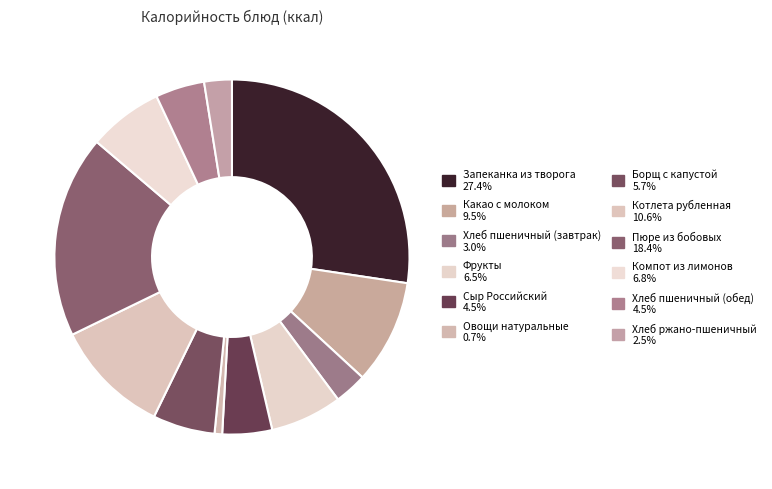

How many slices are in this pie chart?

12